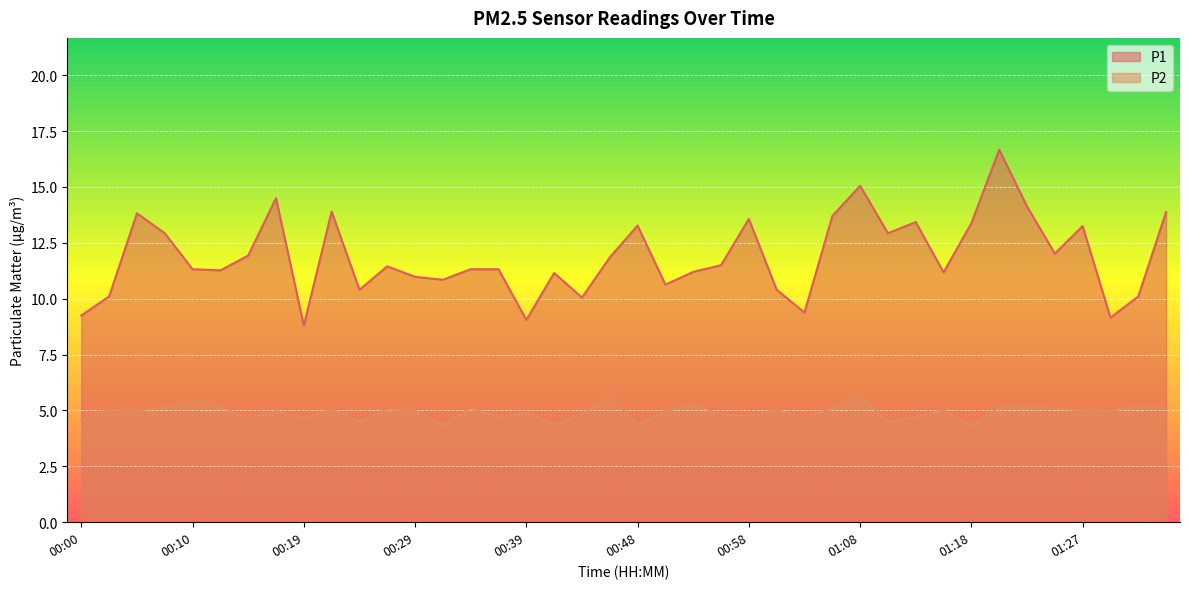

True or false: P2 and P1 intersect in this chart.

False